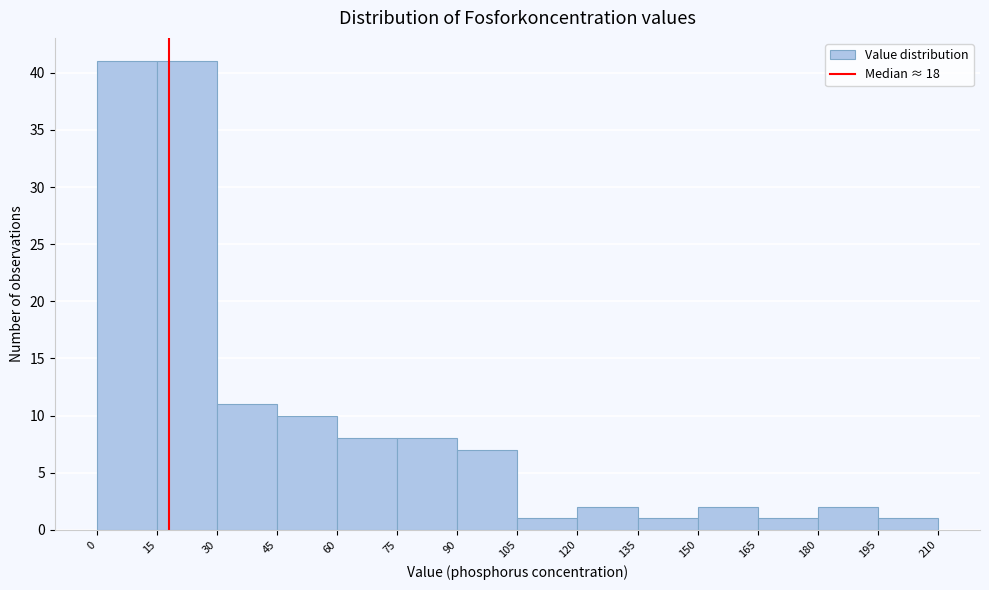

What is the height of the bar covering 150 to 165 on the x-axis? The values are not printed on the chart, so give them approximately, as read against the axis.

2